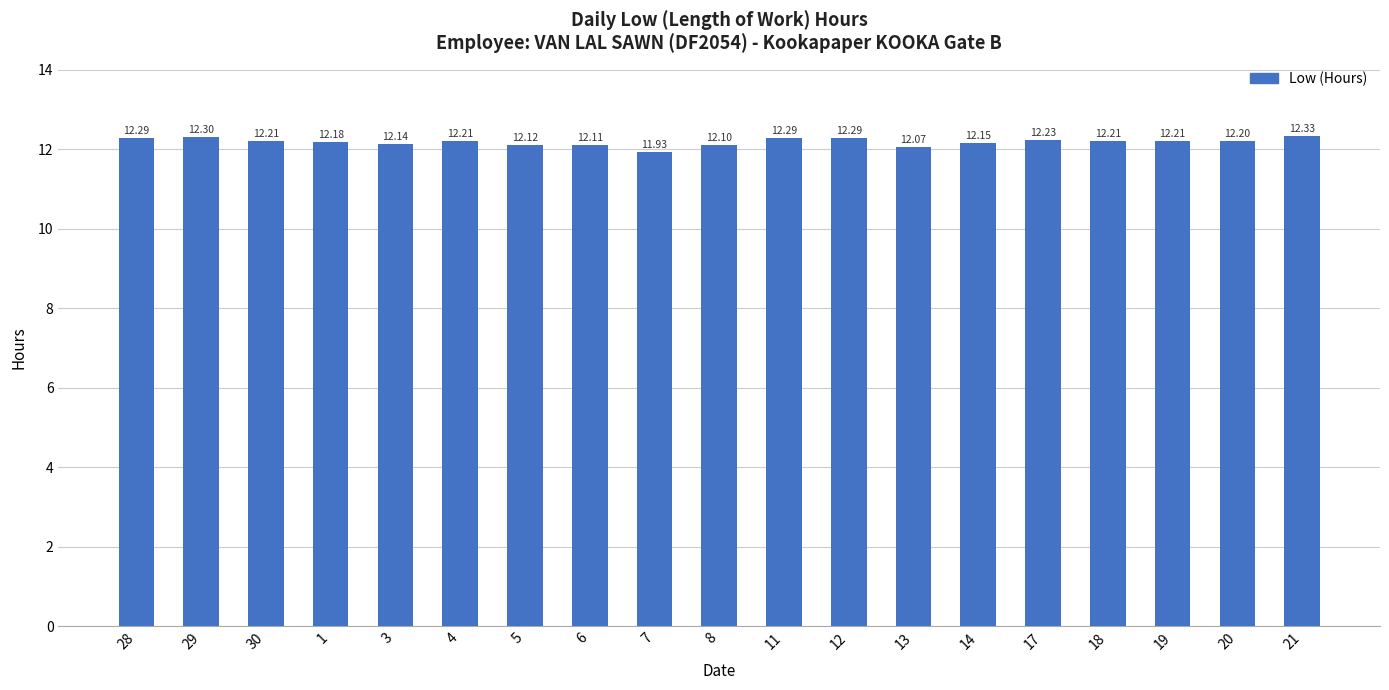

Which has a higher value, 7 or 28?

28